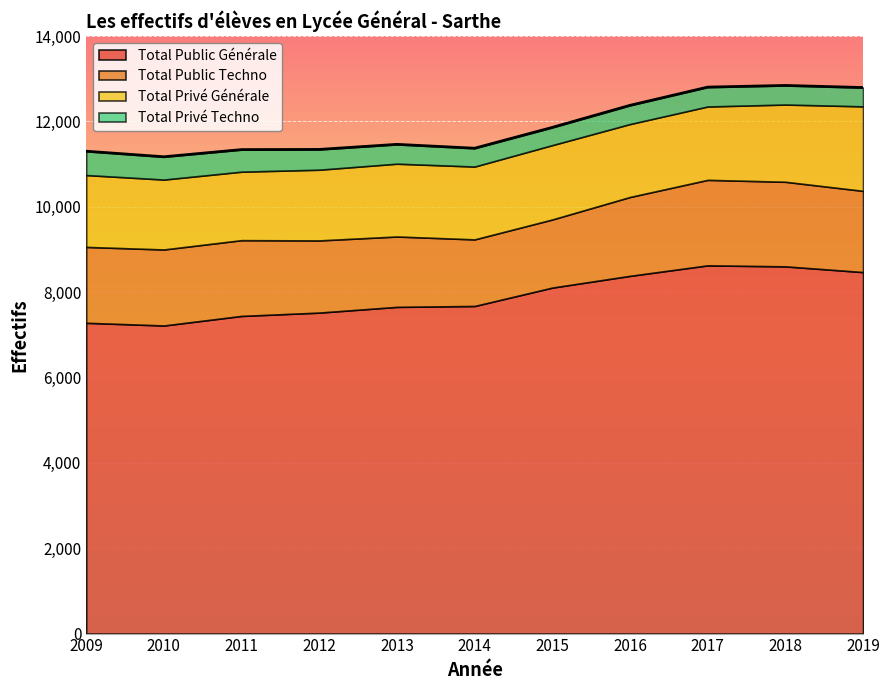

What is the average value of the Total Privé Générale series?

1723